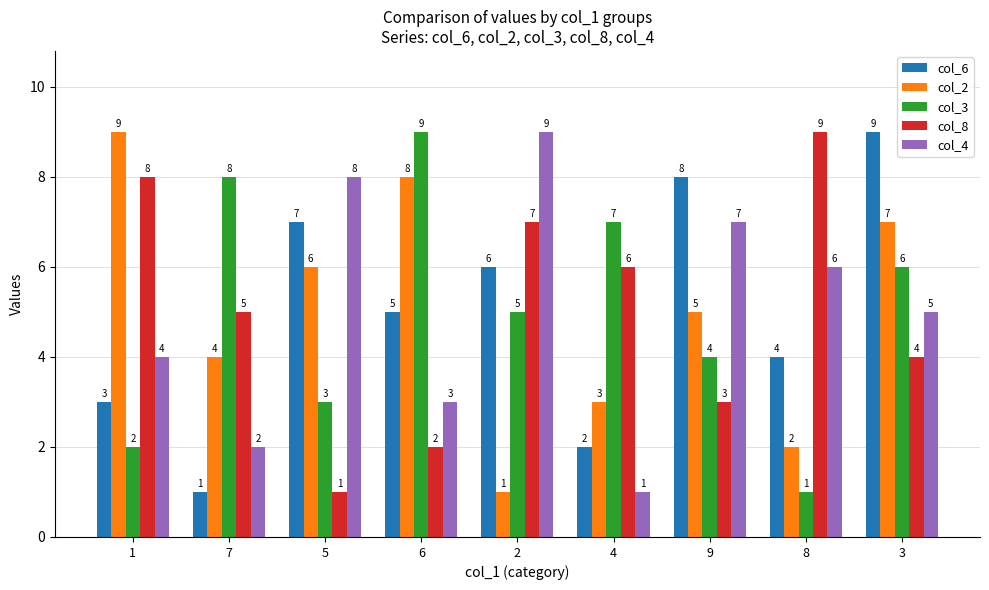

What is the approximate value of col_4 at 2?

9